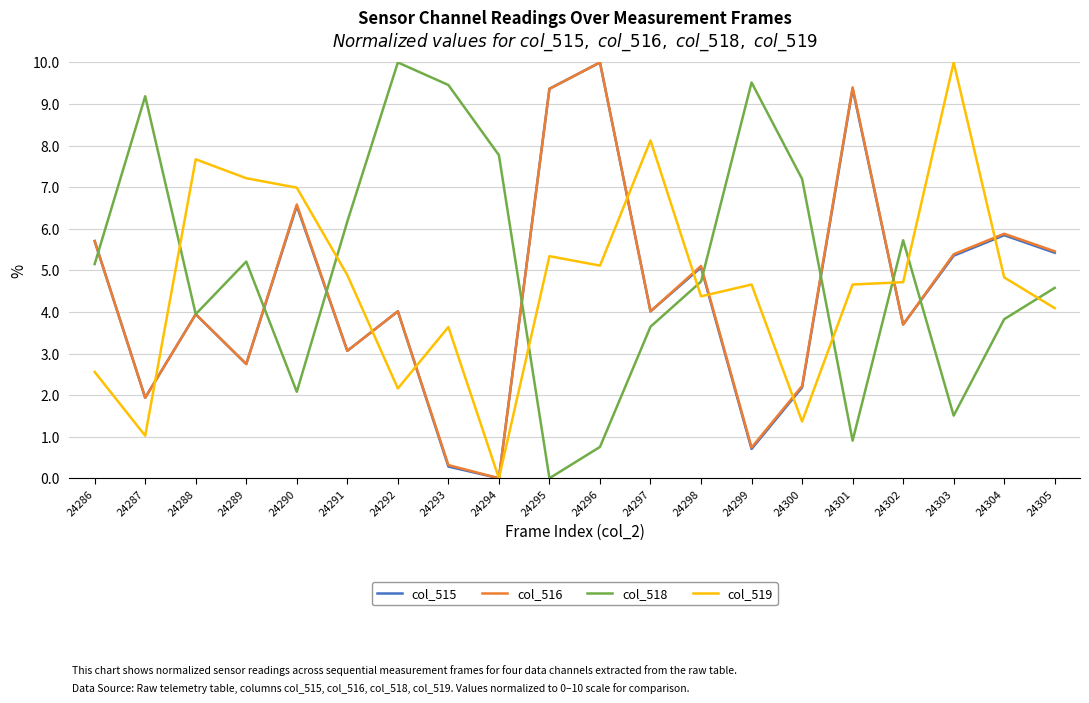

True or false: col_516 has more than 0 interior local peaks.

True